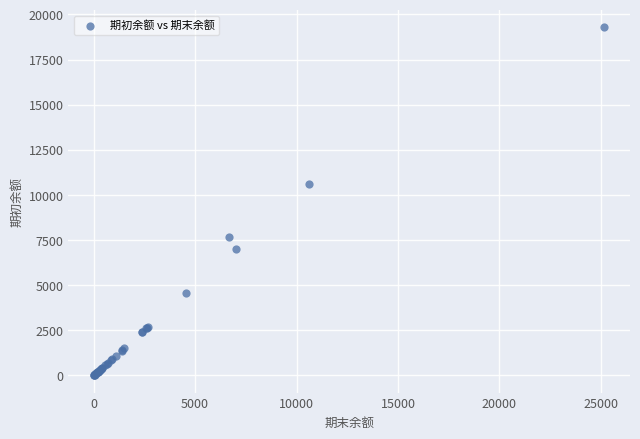

What Y value in the scatter plot is closest to 9646?

10605.1